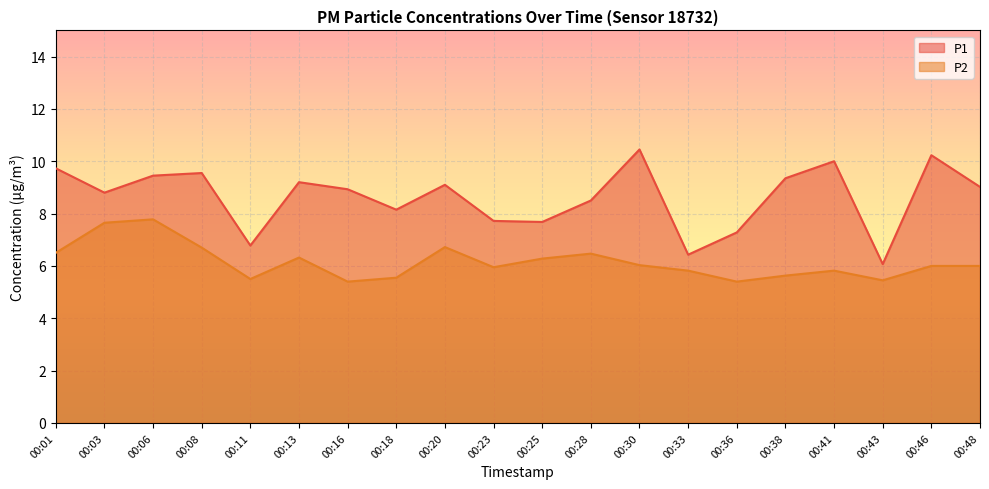

What is the sum of the P1 values at 00:25 and 00:30?

18.1